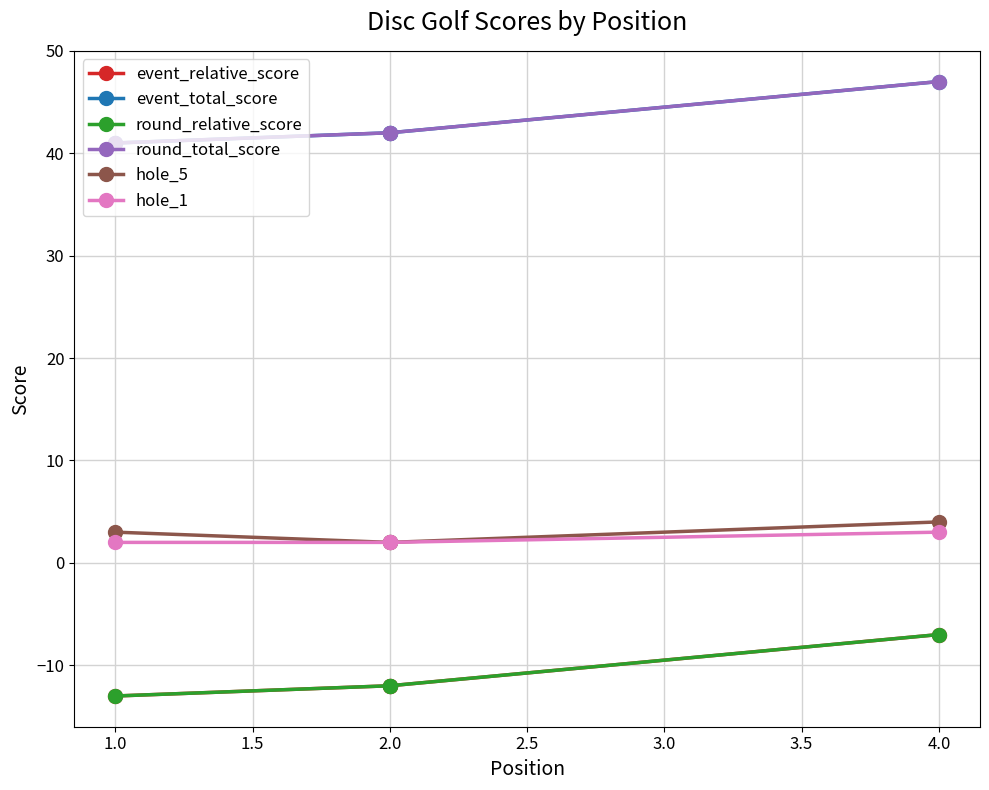

What is the average value of the hole_1 series?

2